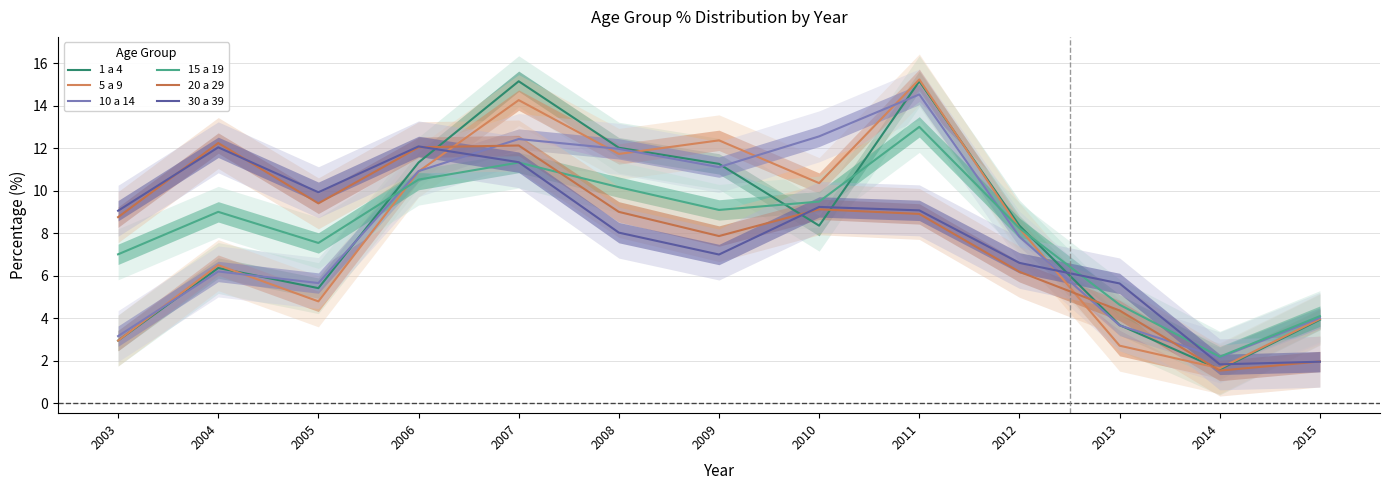

What is the total value across all series at 2010?

59.1